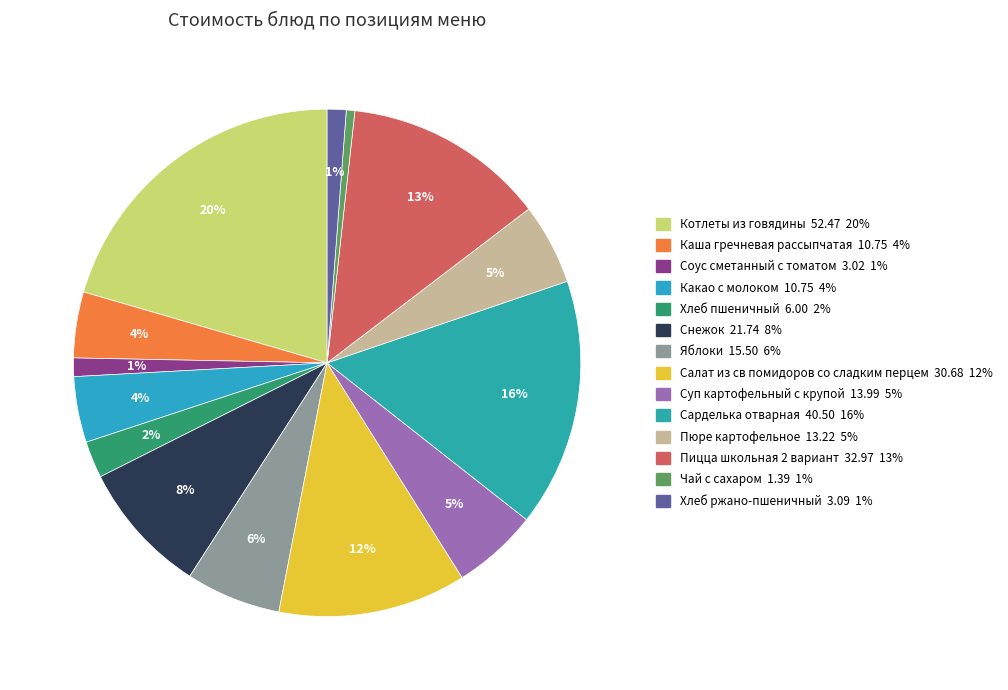

How many segments does this pie chart have?

14